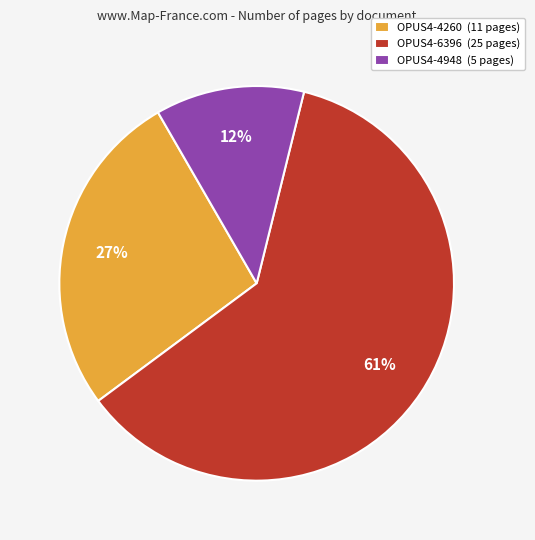

Which slice is the smallest?

OPUS4-4948